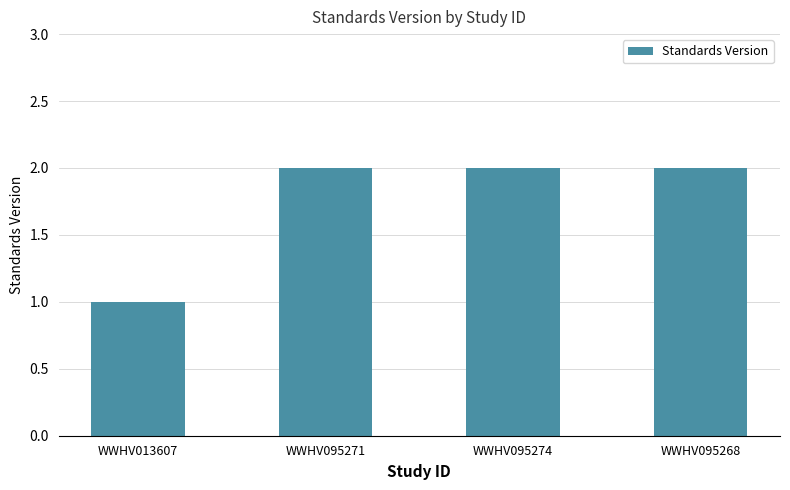

What is the label of the 3rd bar from the right?

WWHV095271